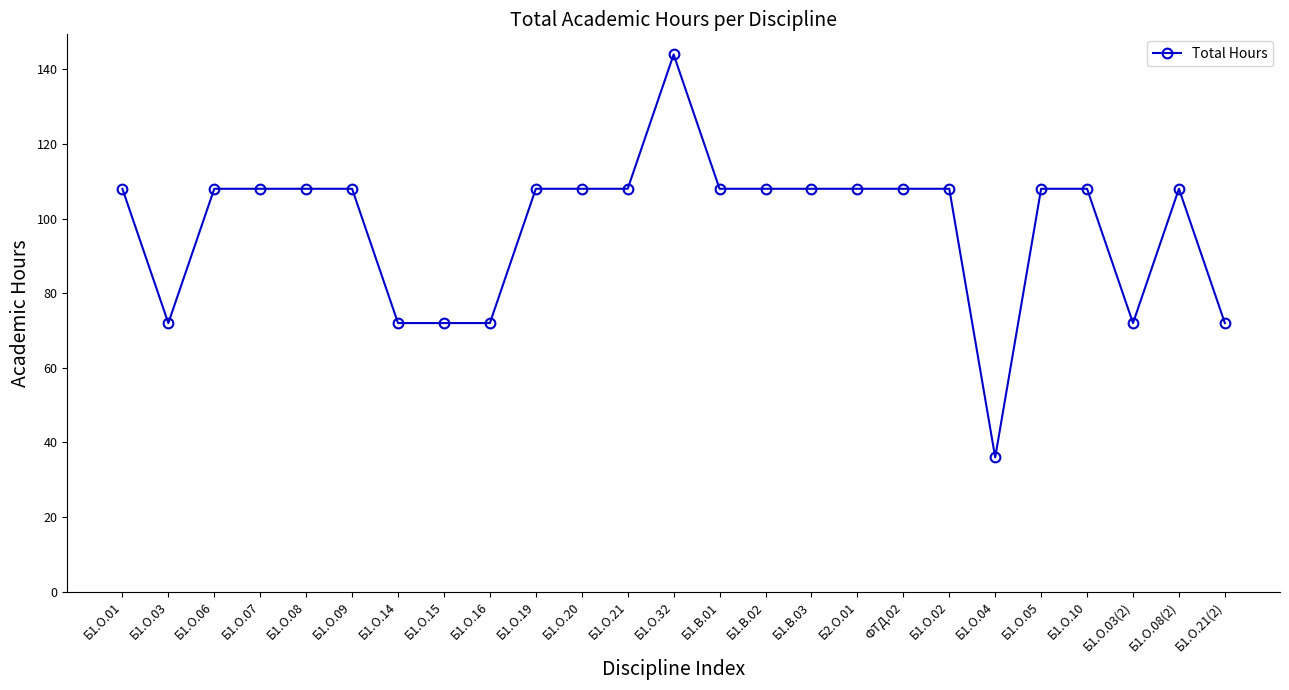

Count the values in the range 72 to 108.

23